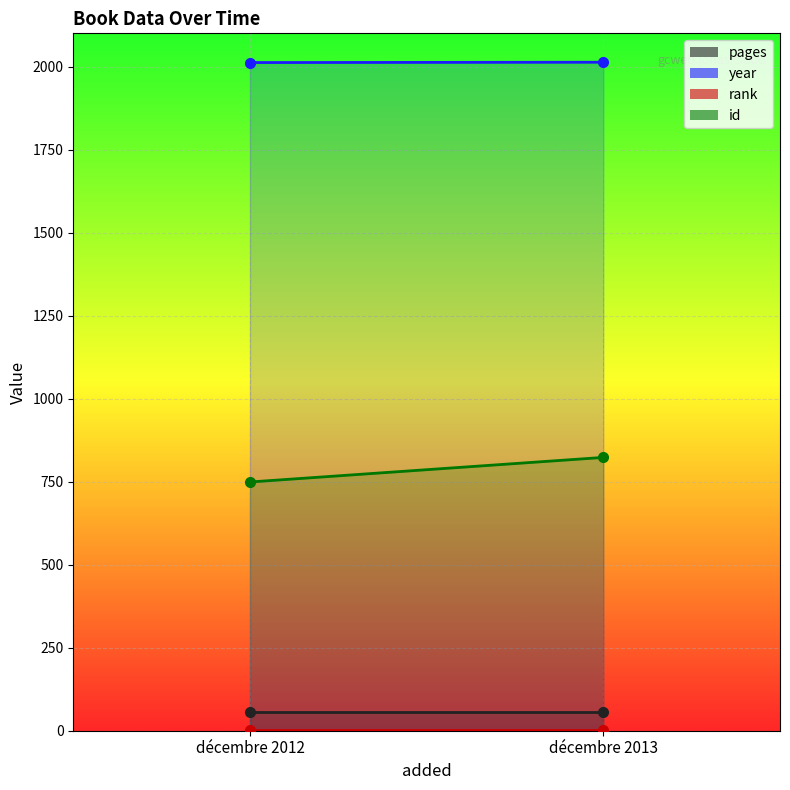

What are all the series names shown in the legend?

pages, year, rank, id